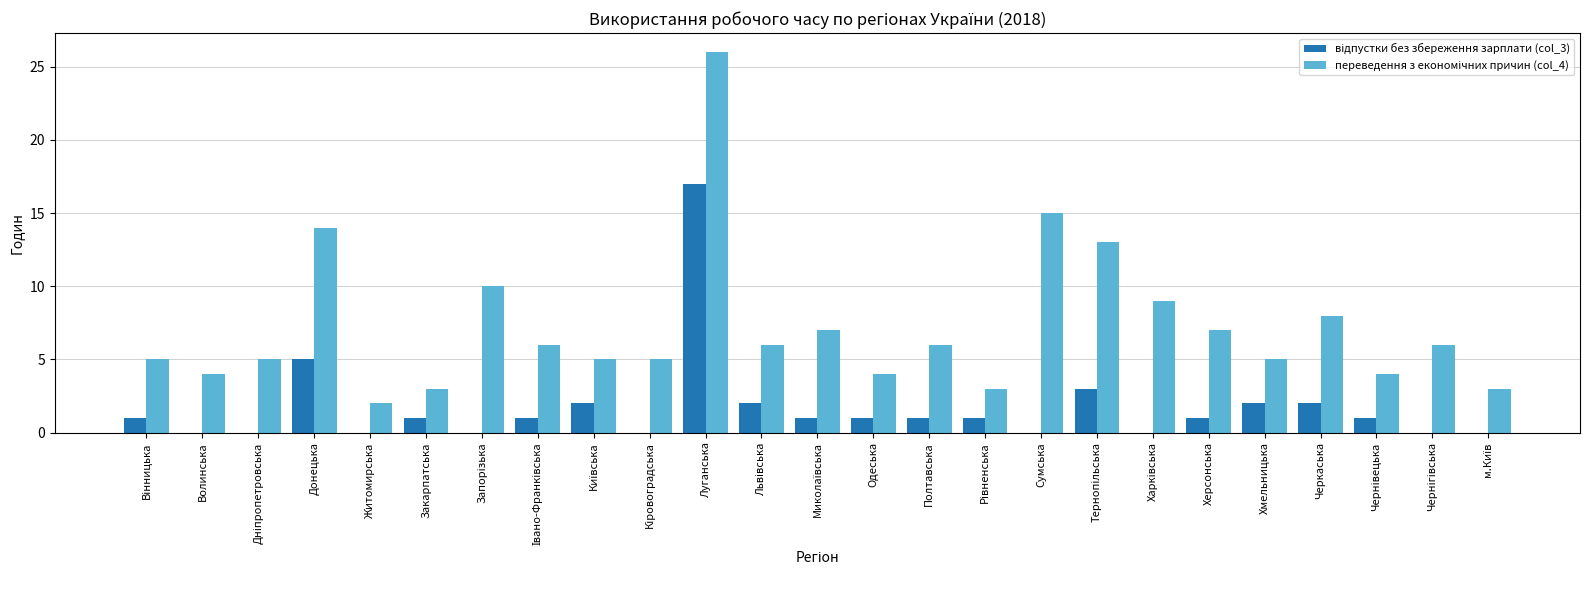

What is the total value across all series at Луганська?

43